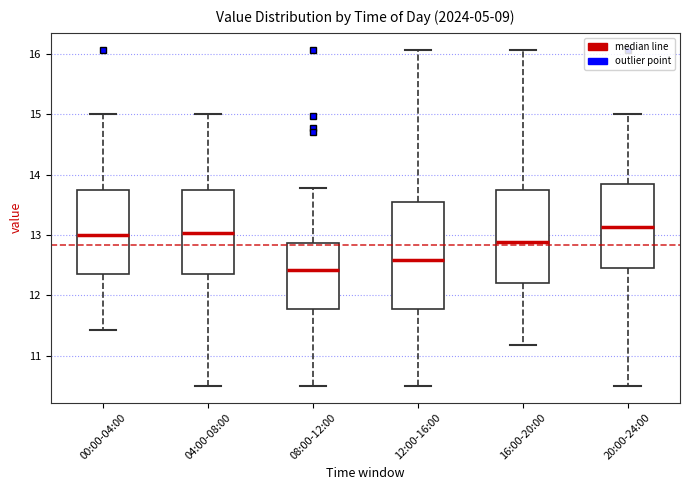

Comparing the boxes themselves (not the whiskers), which one is the tallest?

12:00-16:00